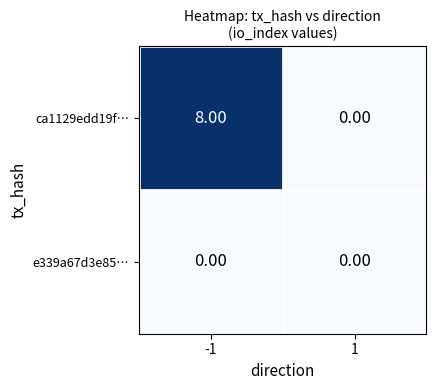

Which series has the widest spread of values?

ca1129edd19f…